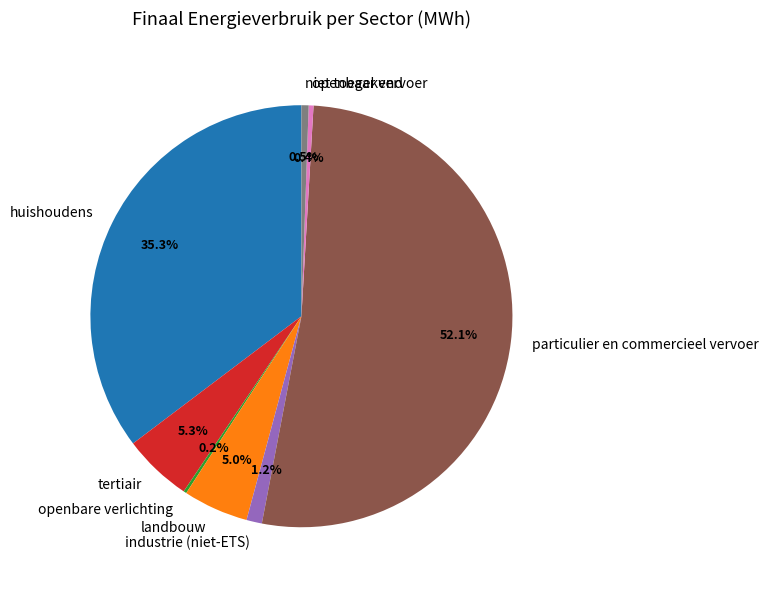

Which has a higher value, niet toegekend or industrie (niet-ETS)?

industrie (niet-ETS)